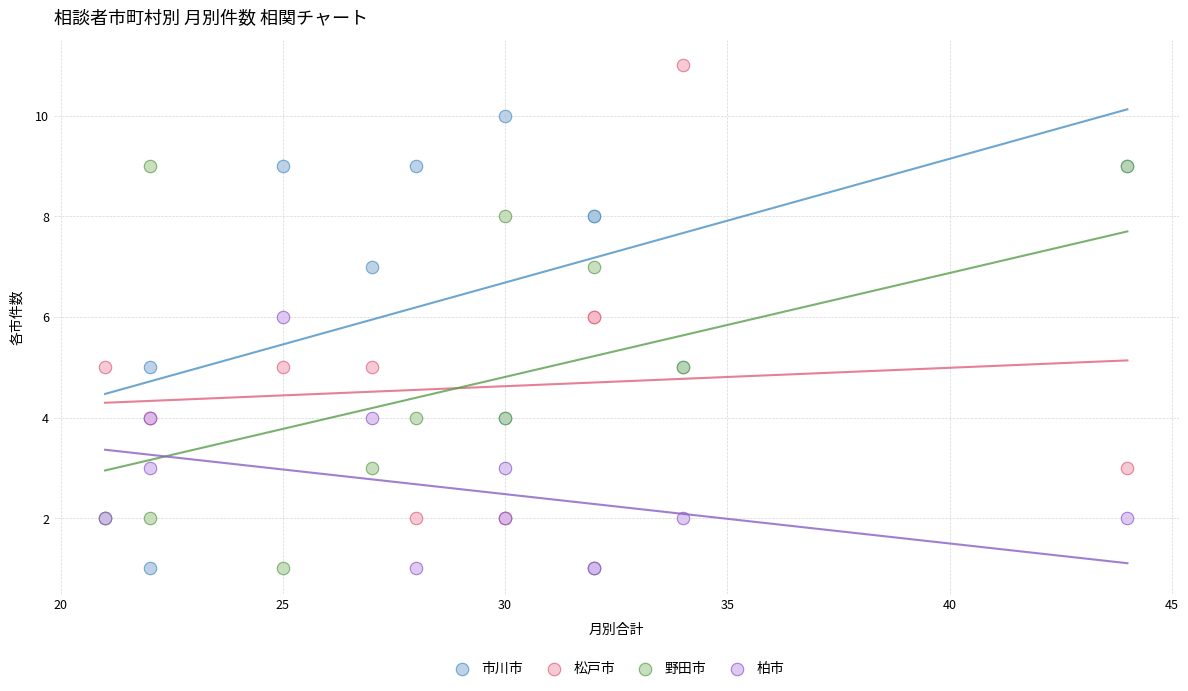

What is the X range (max minus min) for the scatter plot?

23